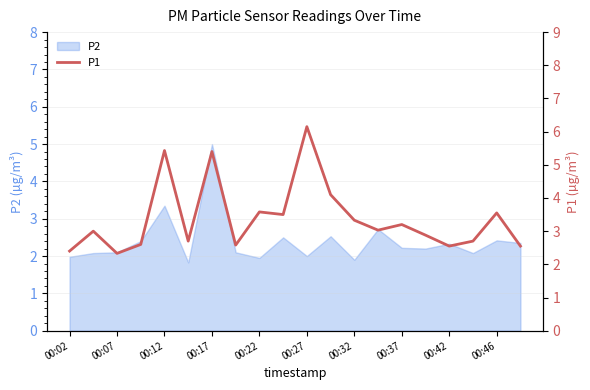

Reading left to right, what are all the values shown in this chart?

2.4	3.0	2.3	2.6	5.4	2.7	5.4	2.6	3.6	3.5	6.2	4.1	3.3	3.0	3.2	2.9	2.5	2.7	3.5	2.5